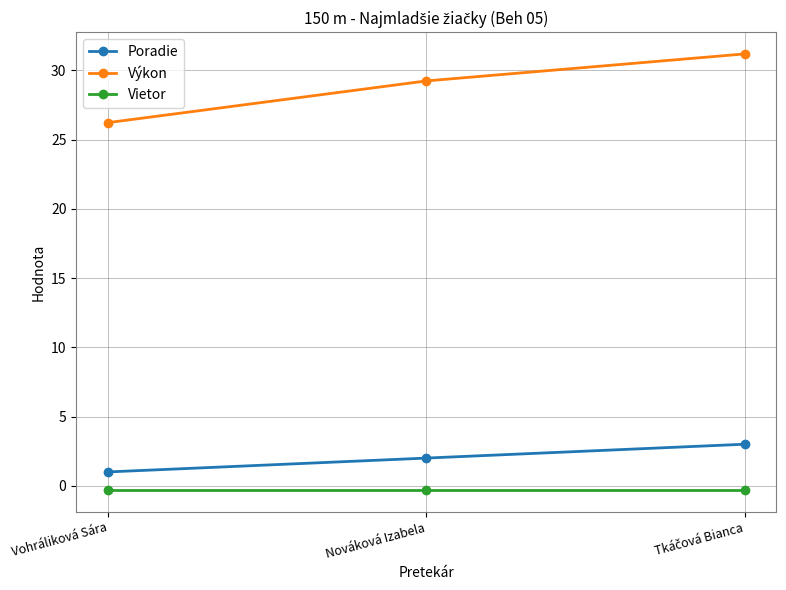

What is the sum of all Výkon values?

86.6